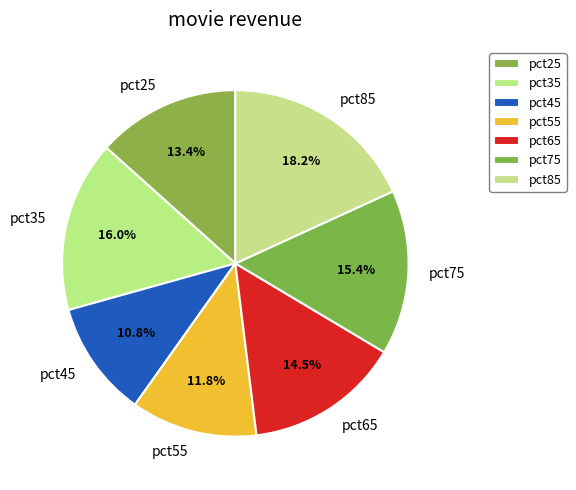

What is the largest slice in the pie chart?

pct85